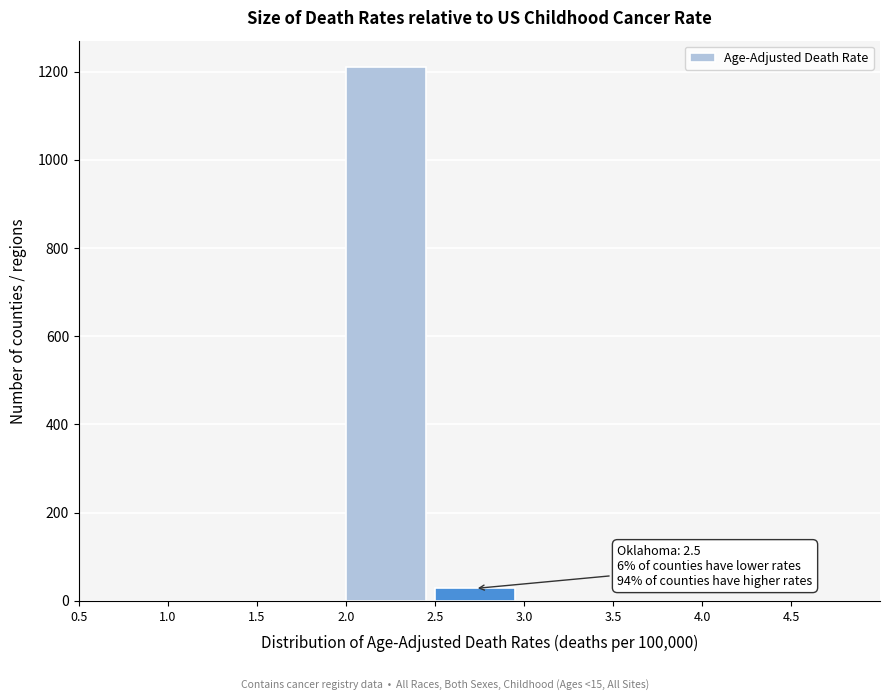

Reading left to right, what are all the values shown in this chart?

0.5=0	1.0=0	1.5=0	2.0=1210	2.5=28	3.0=0	3.5=0	4.0=0	4.5=0